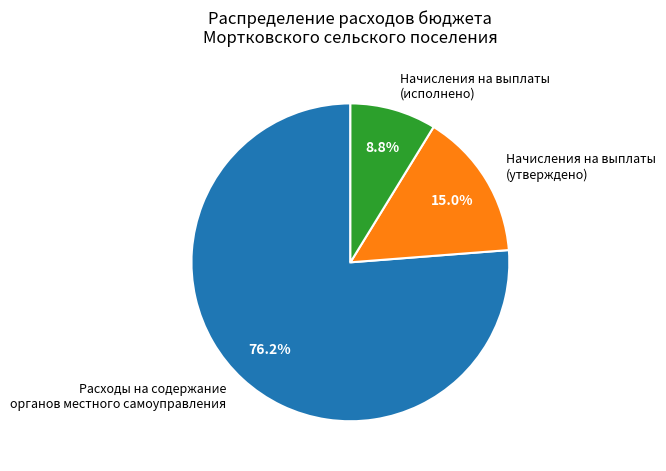

What is the largest slice in the pie chart?

Расходы на содержание органов местного самоуправления